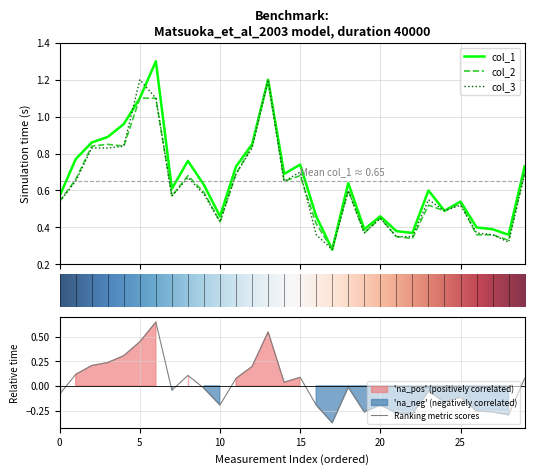

Which series has the largest total across all categories?

col_1